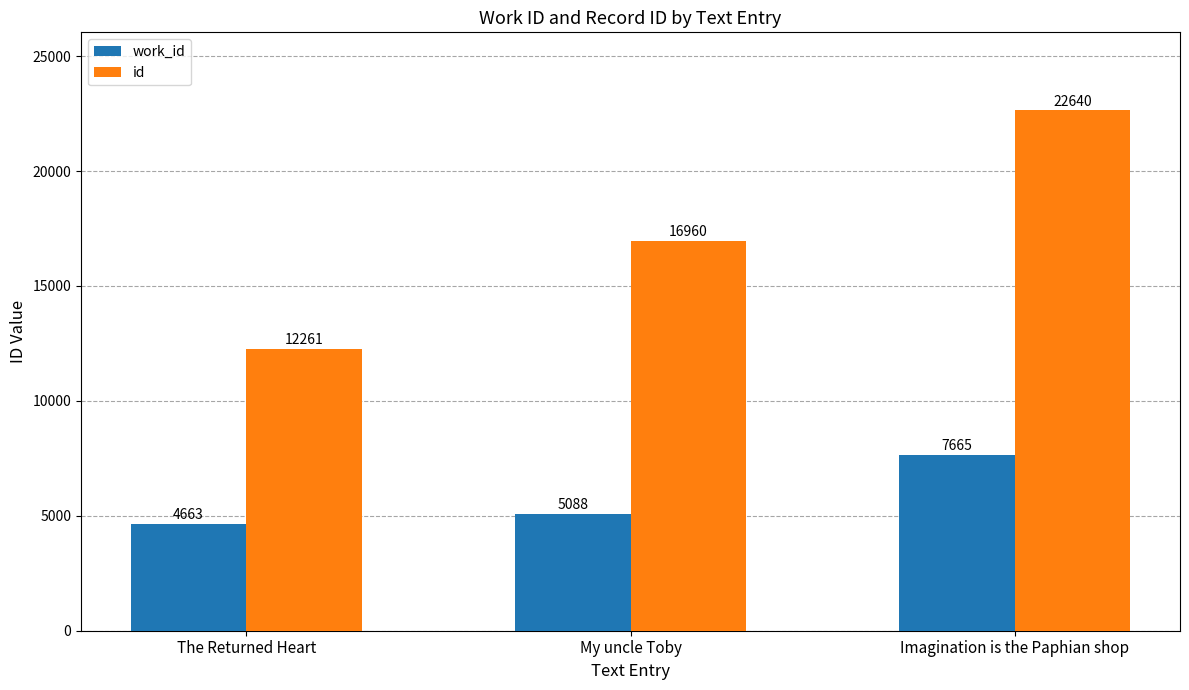

What is the average value of the work_id series?

5805